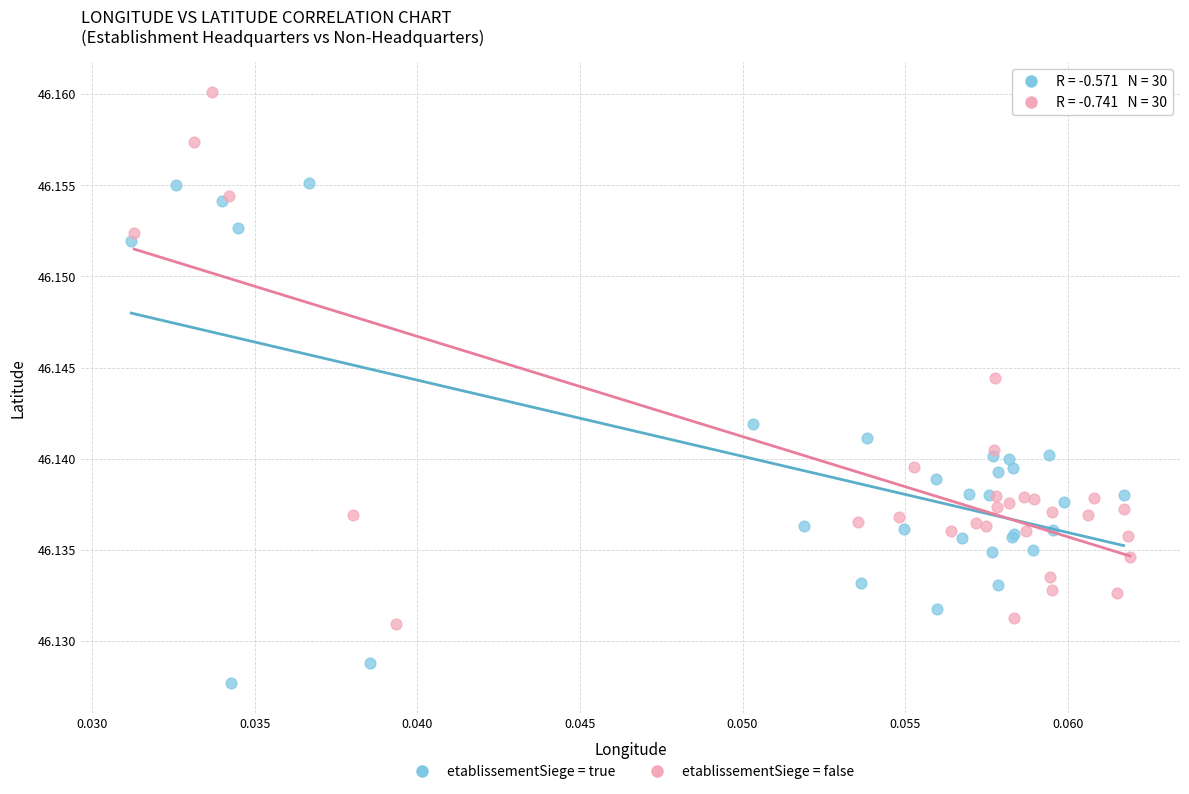

Which series has the widest spread of Y values?

etablissementSiege = false